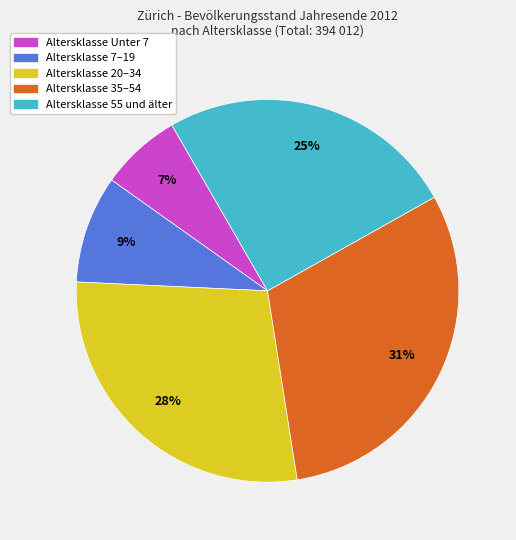

To the nearest percent, what is the average slice percentage?

20%